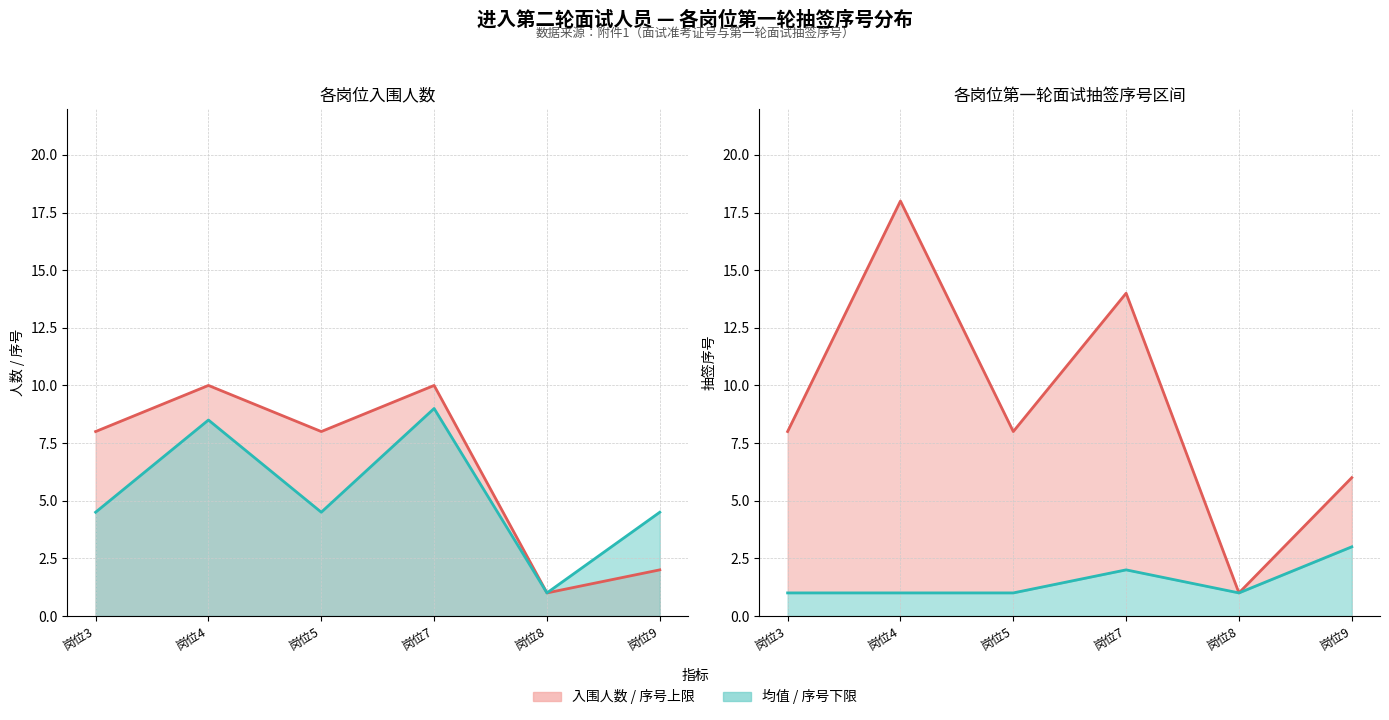

What is the difference between the second highest and minimum values in the 入围人数 series?

9.0